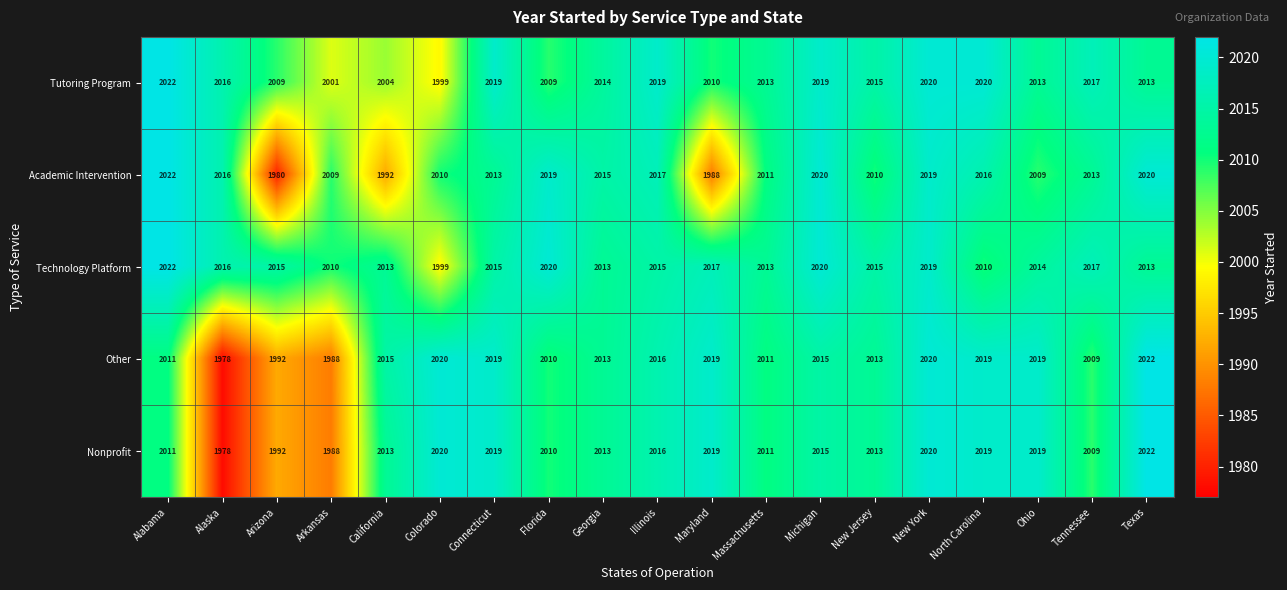

What is the difference between the second highest and second lowest values in the Nonprofit series?

32